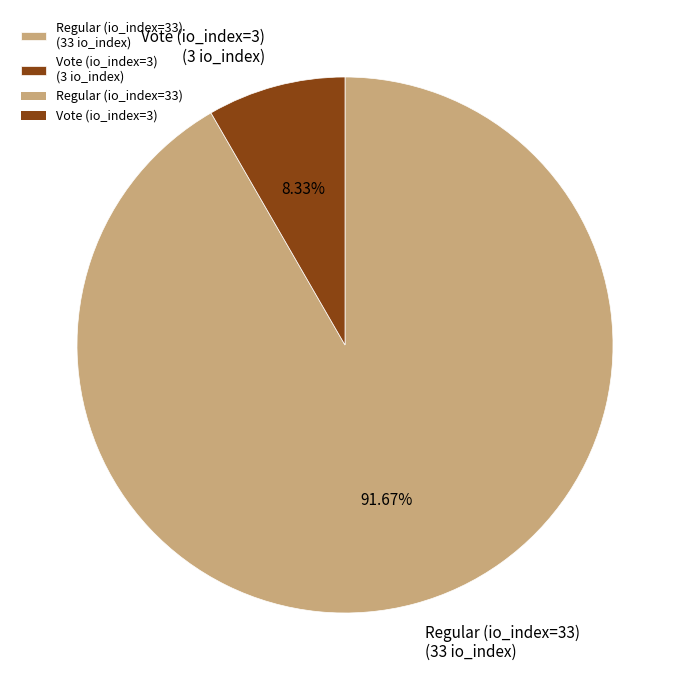

Which slice is the smallest?

Vote (io_index=3)